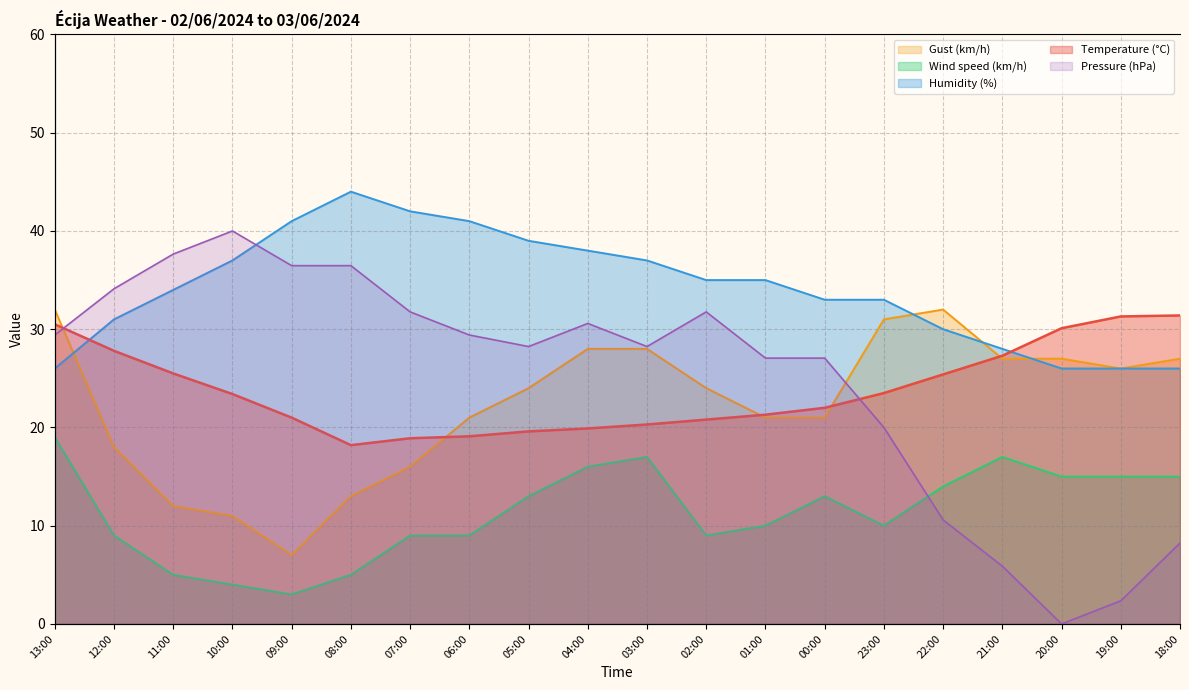

How many values in the Pressure (hPa) series are below 73?

10